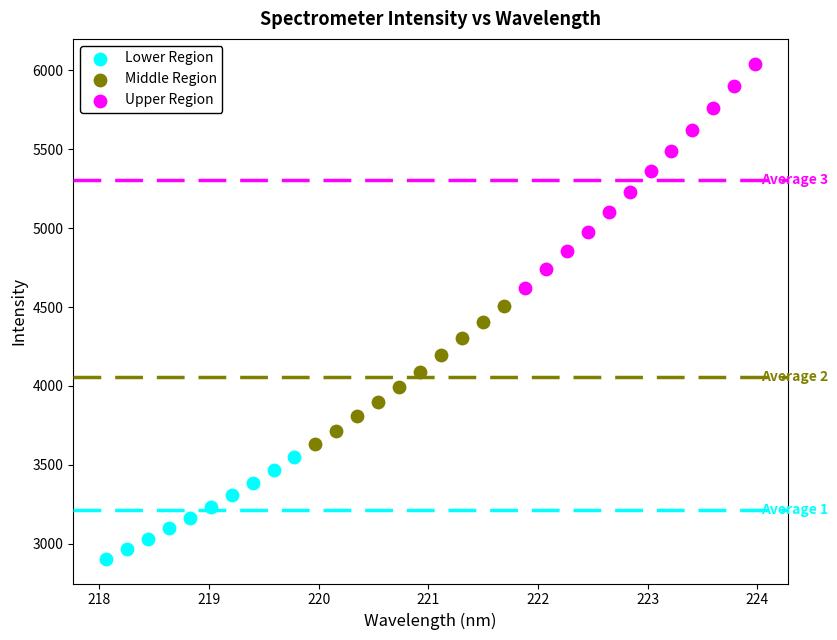

Which series has the widest spread of Y values?

Upper Region